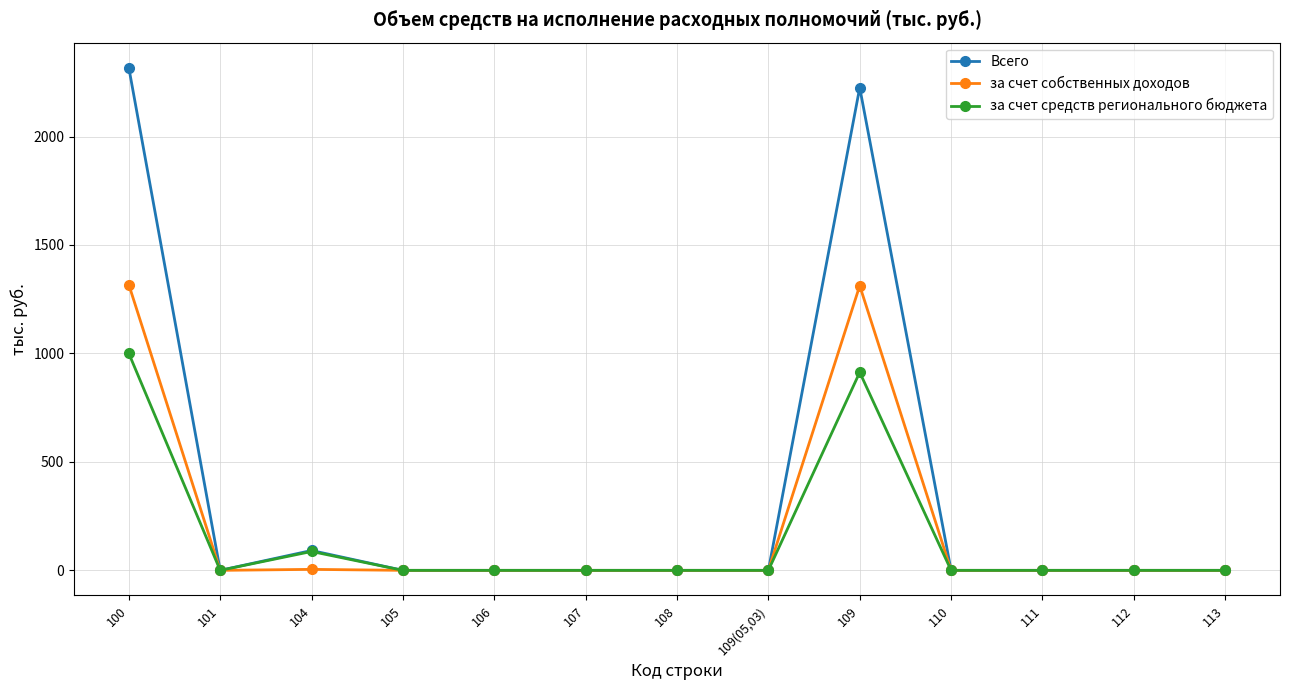

Where is the first local maximum for Всего?

104